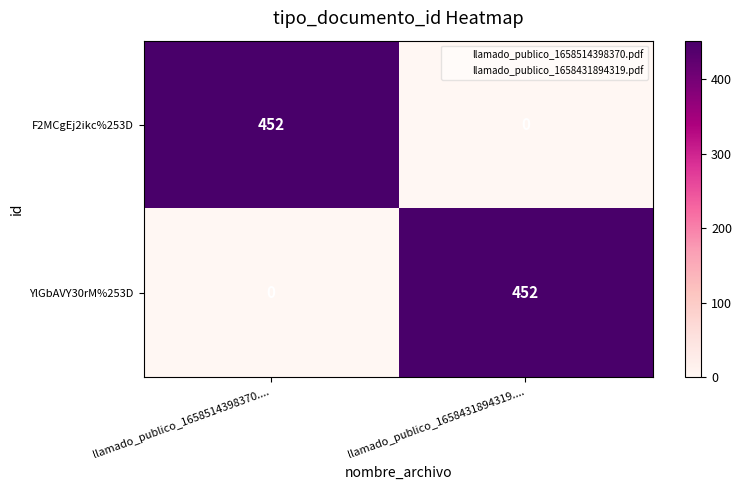

What is the sum of all YlGbAVY30rM%253D values?

452